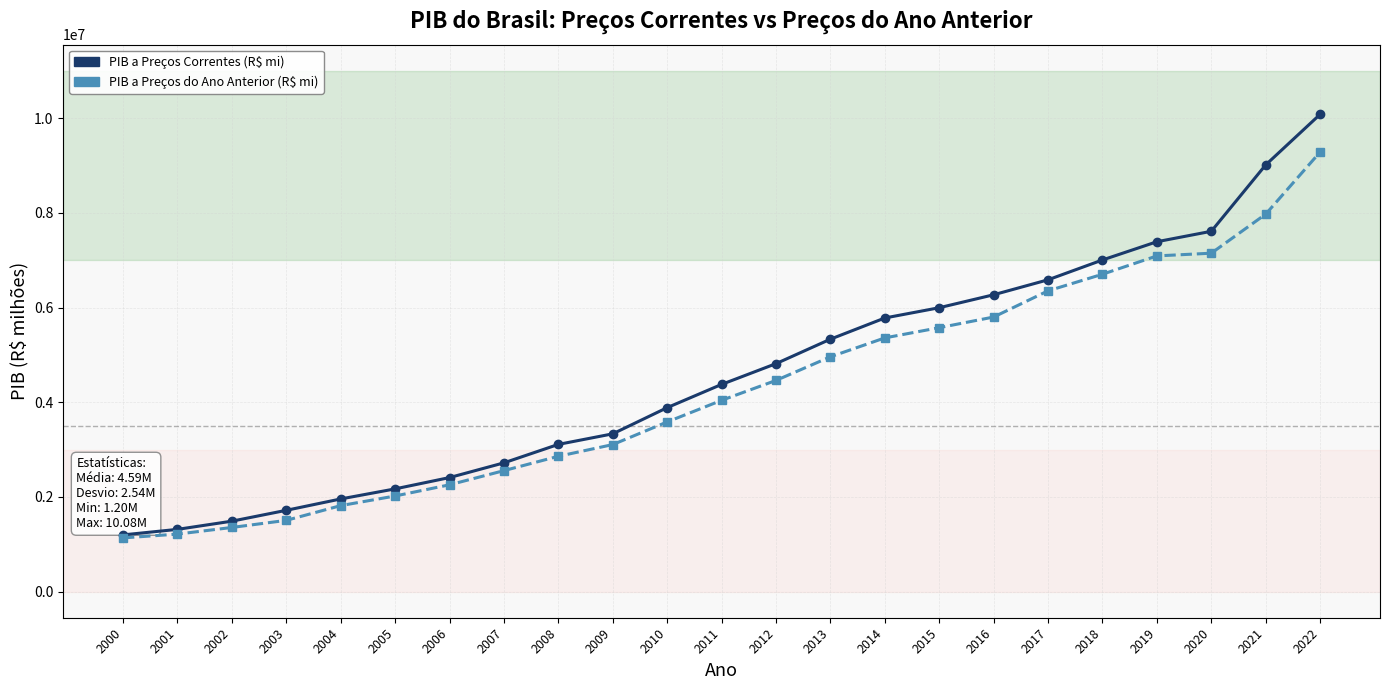

What is the spread (max minus min) of values at 2015?

421742.0